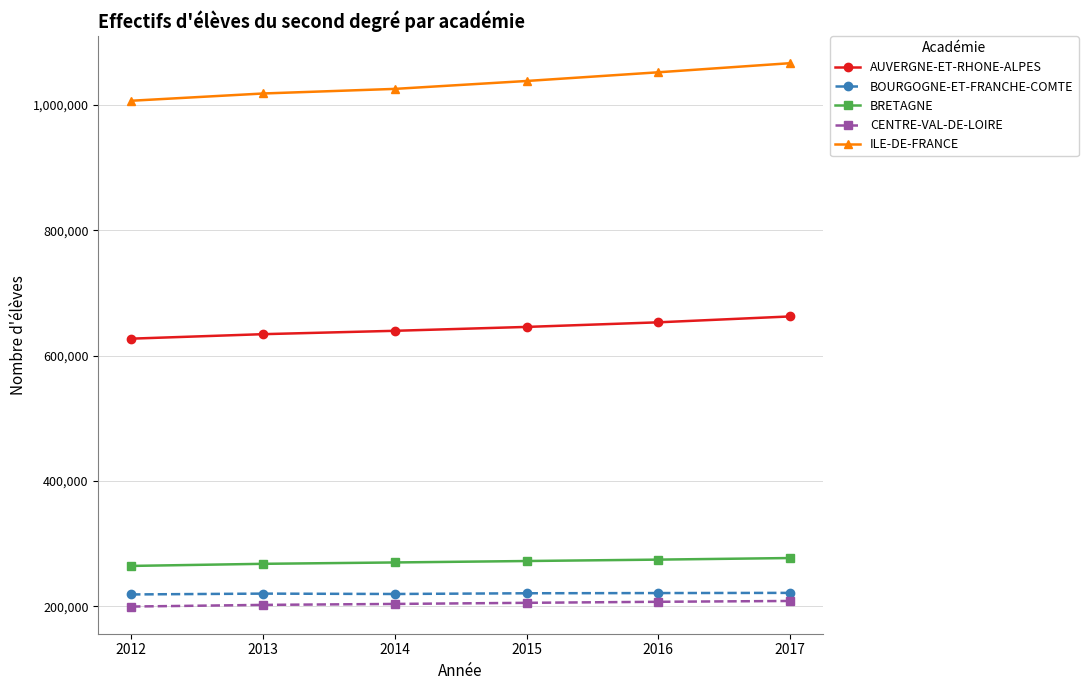

True or false: ILE-DE-FRANCE has more than 2 interior local peaks.

False